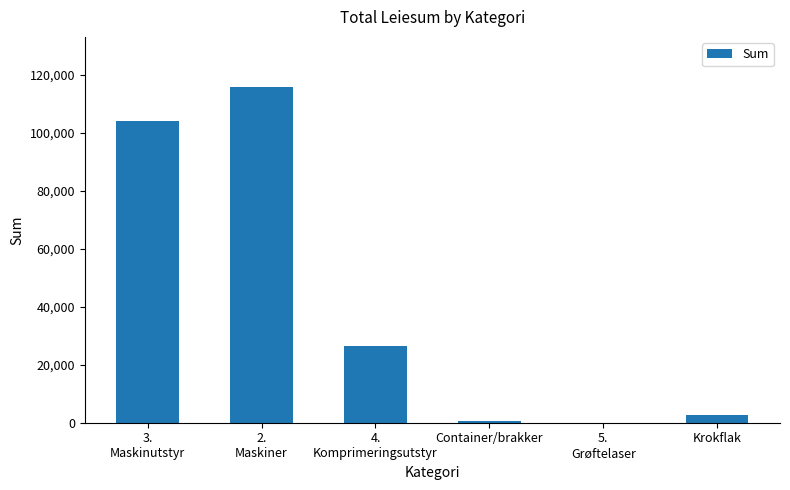

At which label is the value closest to 57830?

4.
Komprimeringsutstyr